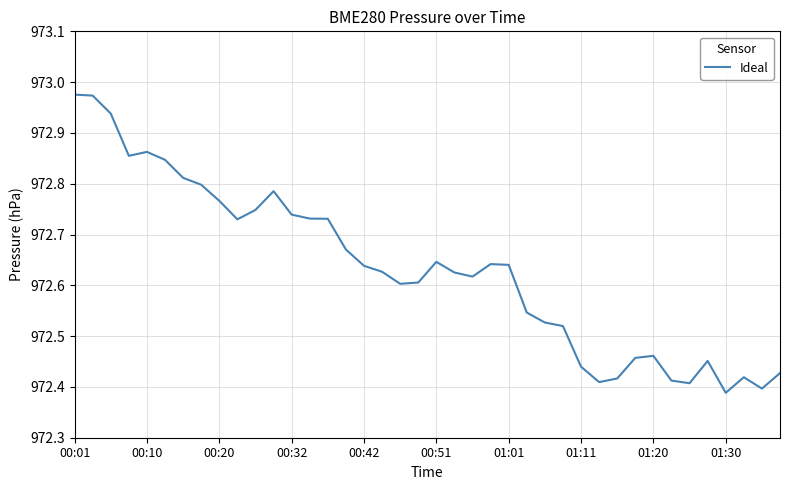

What is the difference between the maximum and minimum values?

0.6